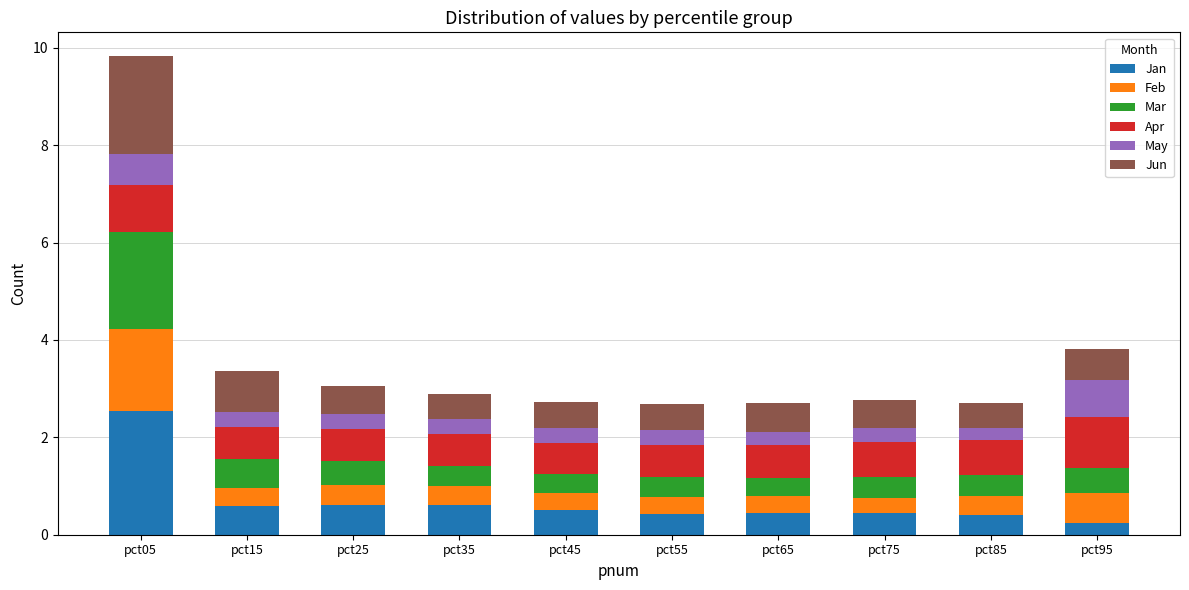

What is the total value across all series at pct15?

3.4